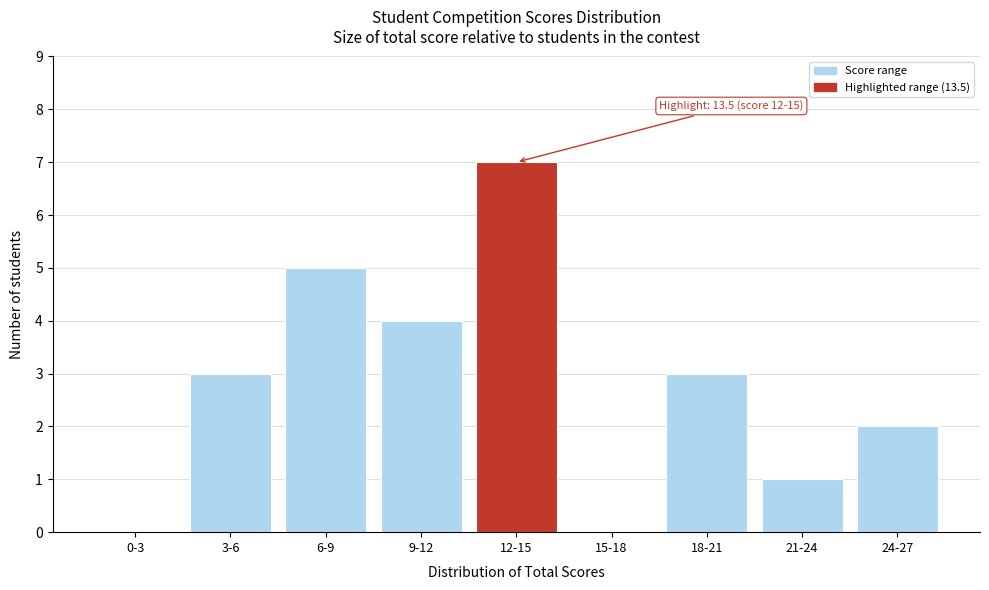

Reading left to right, transcribe all the data shown in this chart.

0-3=0	3-6=3	6-9=5	9-12=4	12-15=7	15-18=0	18-21=3	21-24=1	24-27=2